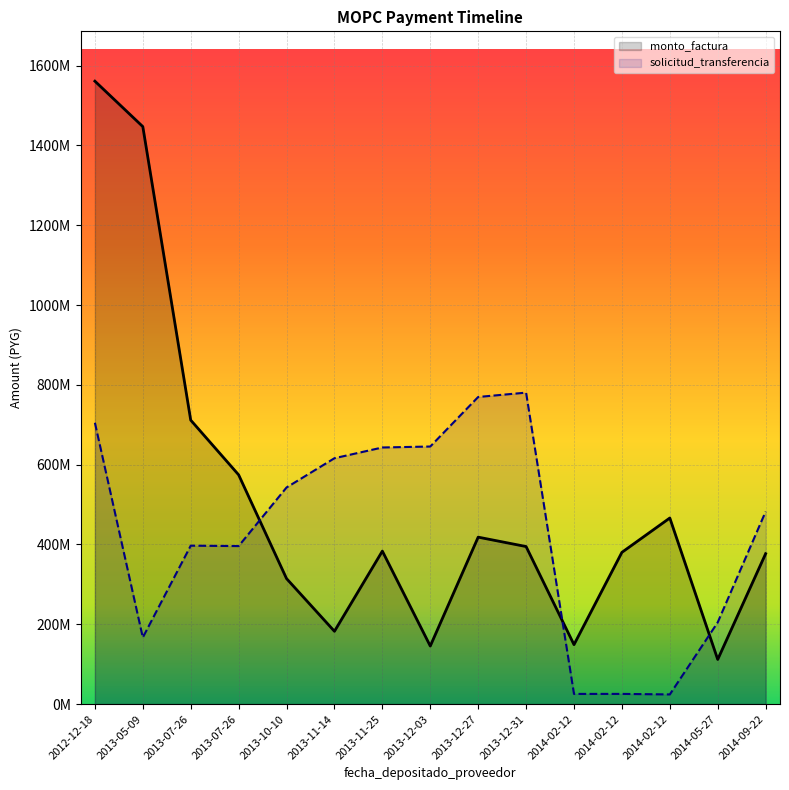

The value of solicitud_transferencia at 2013-05-09 is 242265015.4. True or false?

False